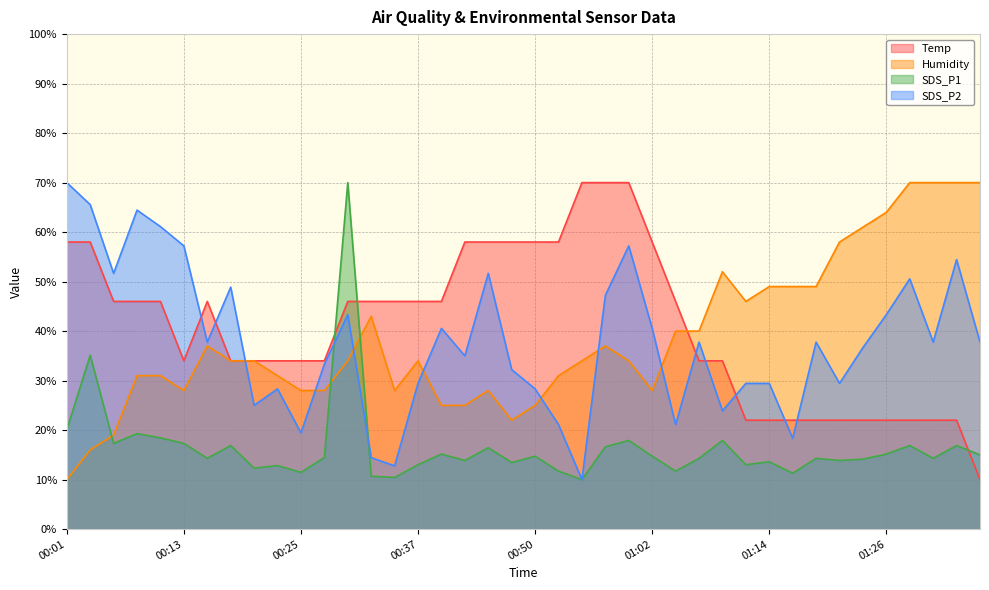

The value of SDS_P2 at 00:40 is 40.6. True or false?

True